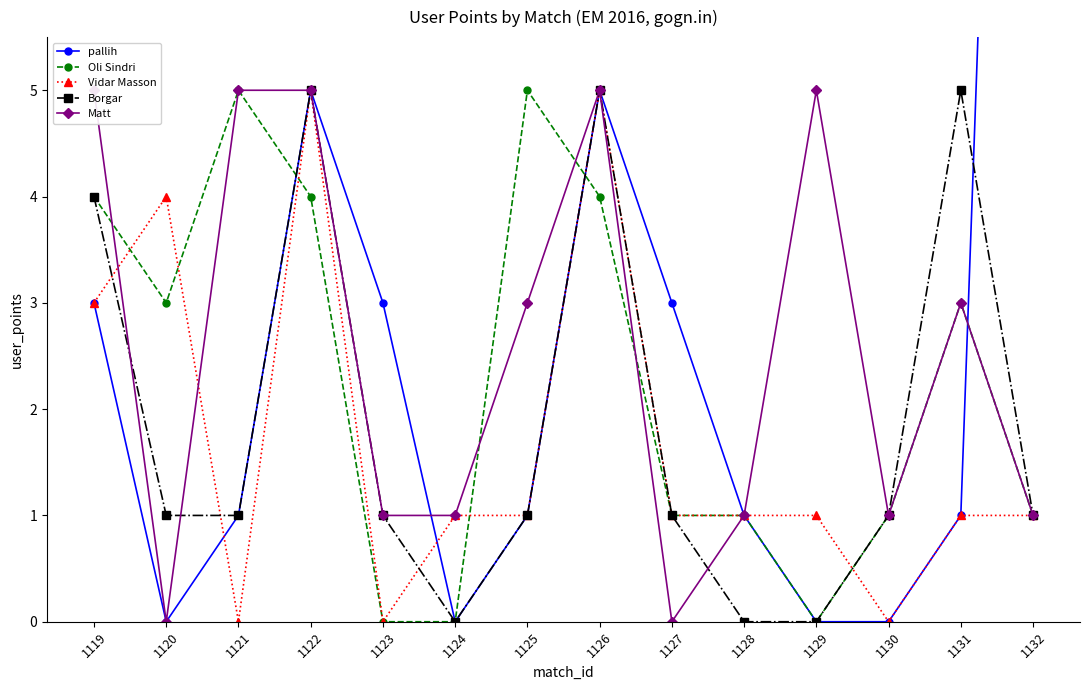

What is the sum of all pallih values?

43